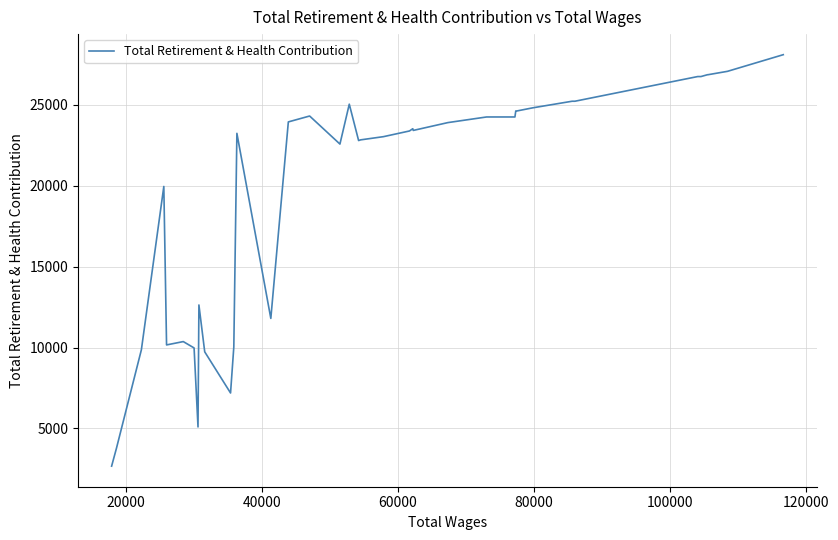

What is the greatest value displayed?

28109